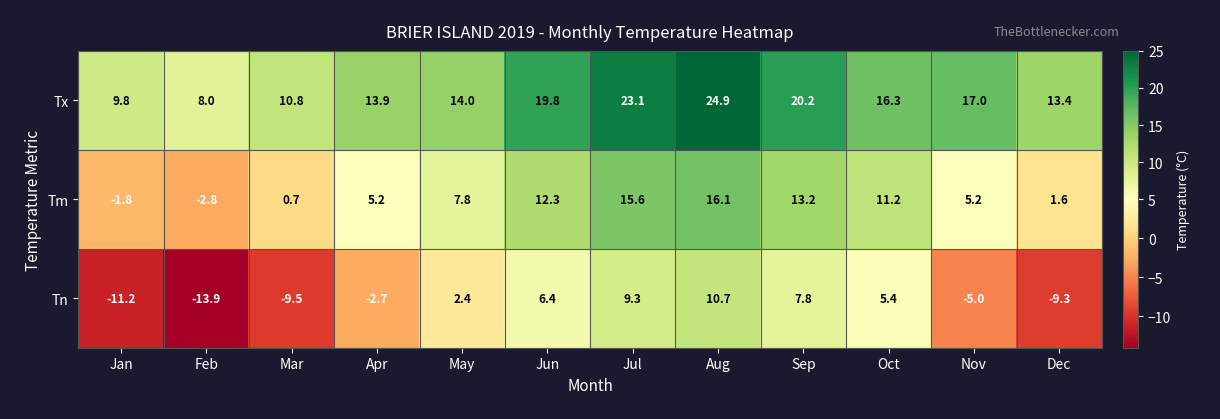

The value of Tn at Aug is 10.7. True or false?

True